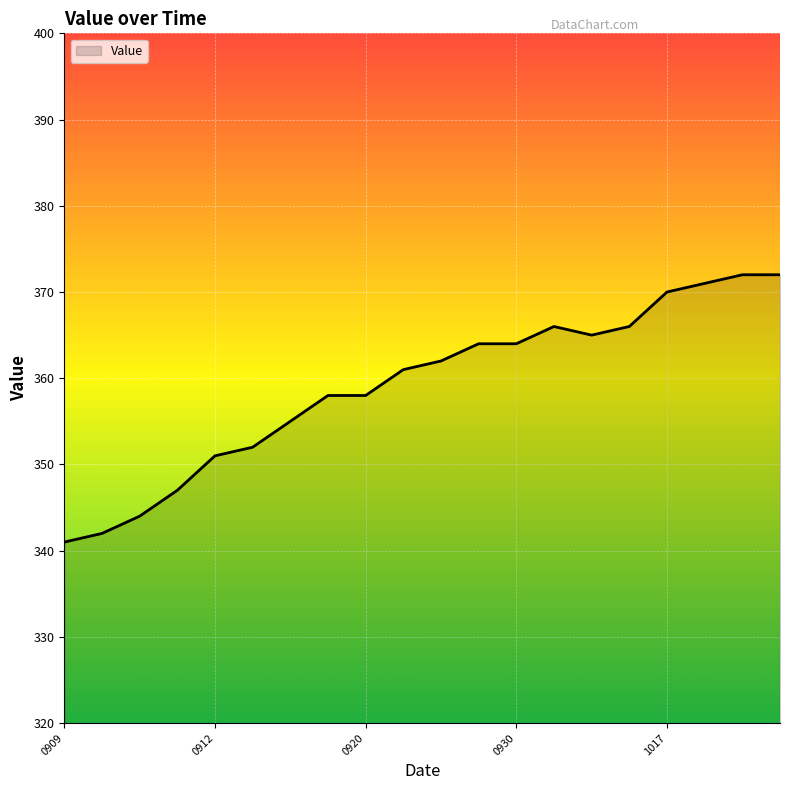

What is the maximum value shown in the chart?

372